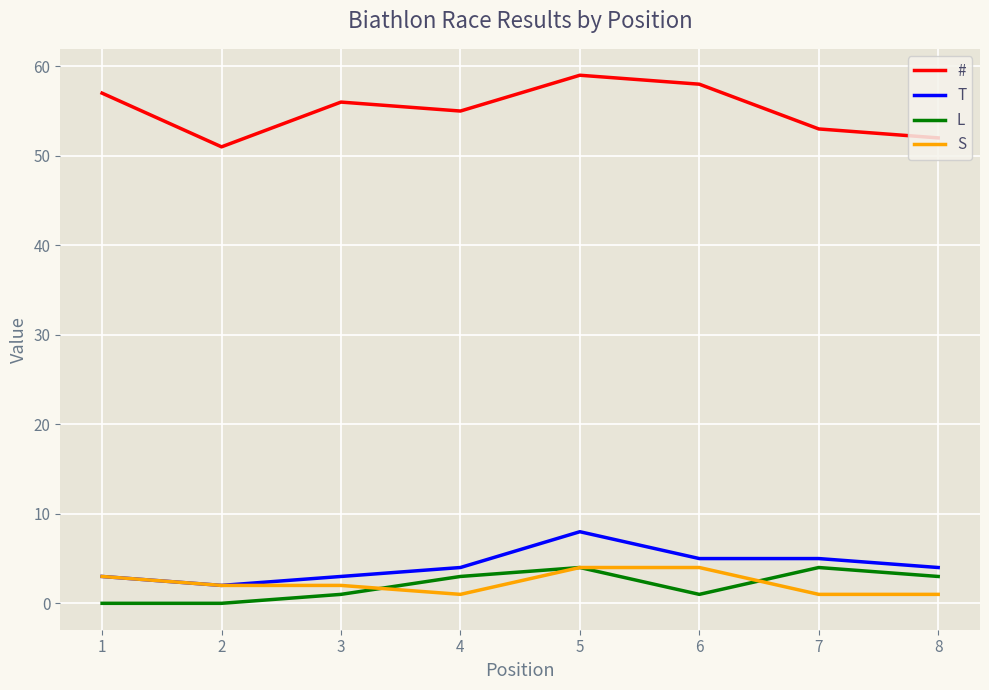

True or false: S and # intersect in this chart.

False